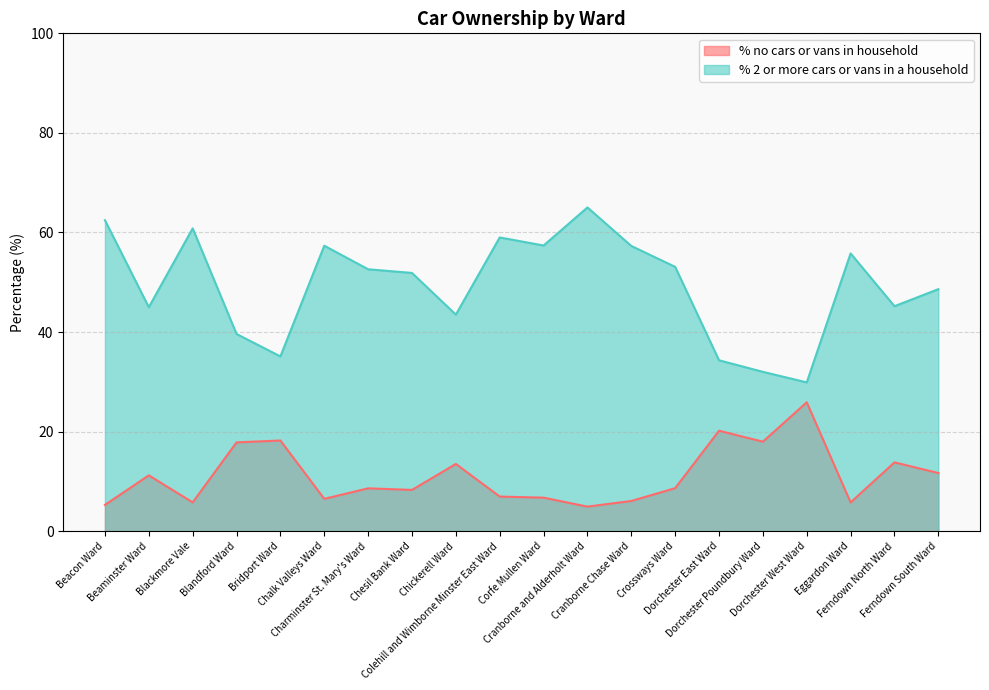

The value of % 2 or more cars or vans in a household at Chesil Bank Ward is 76.8. True or false?

False